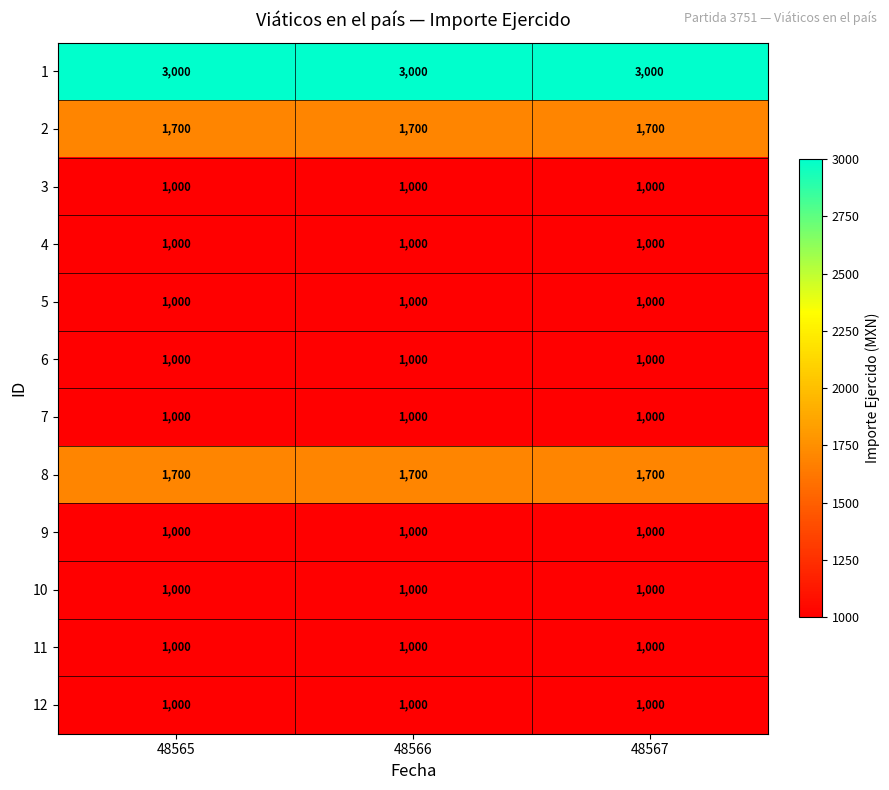

How many data points does each series have?

3